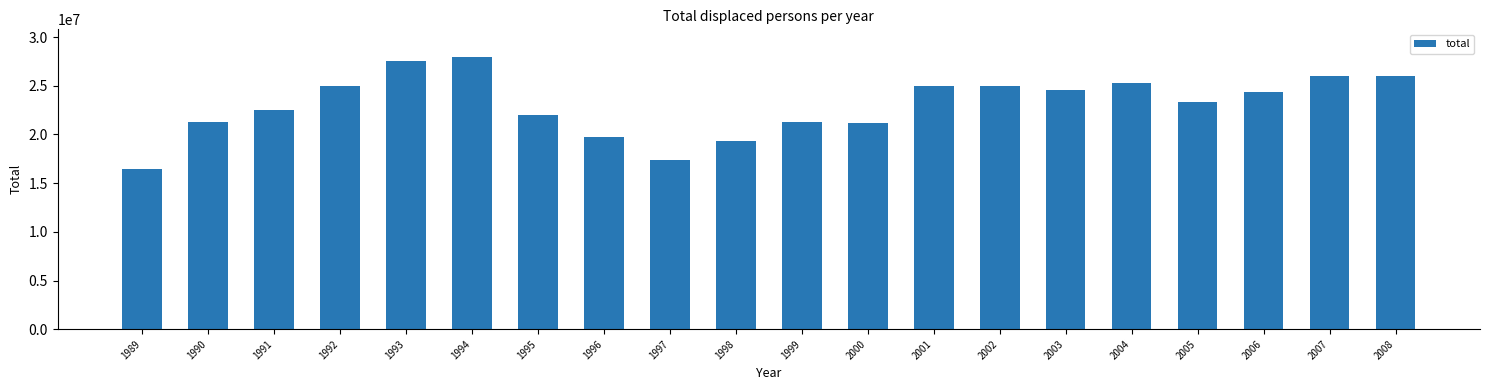

Where does the data first go above 24400000?

1992